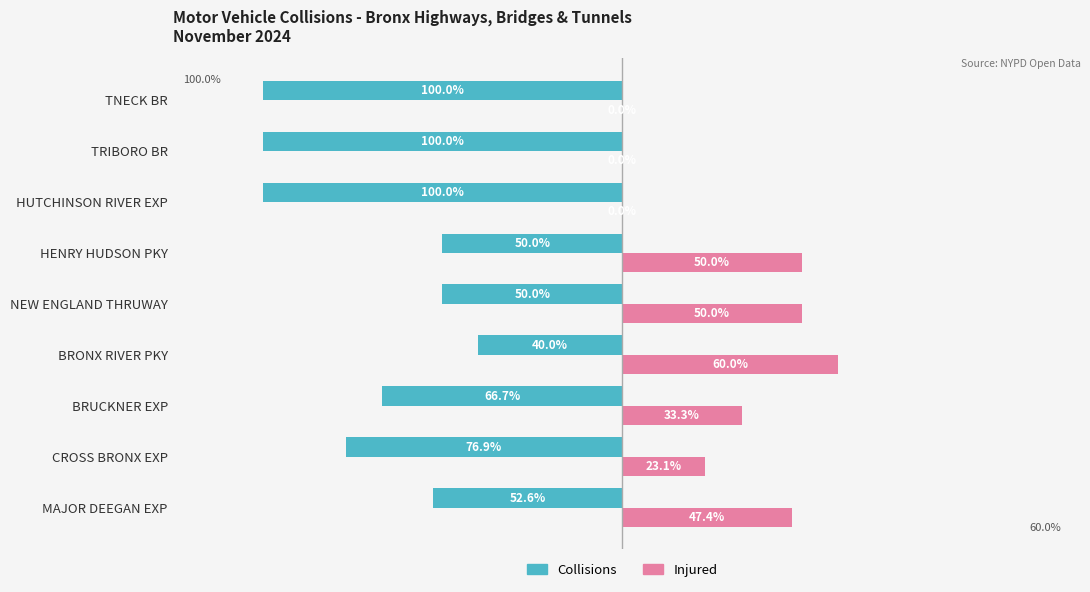

Where is Collisions nearest to the value -70?

BRUCKNER EXP